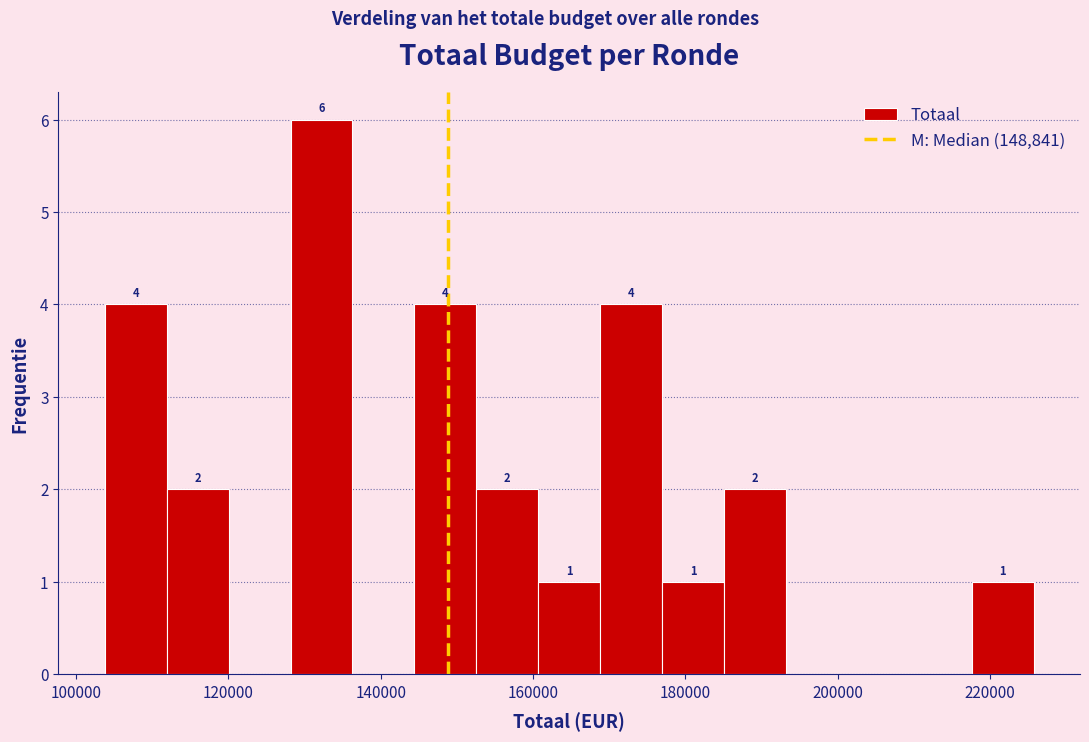

Which range on the x-axis has the tallest bar?

128000 to 136000